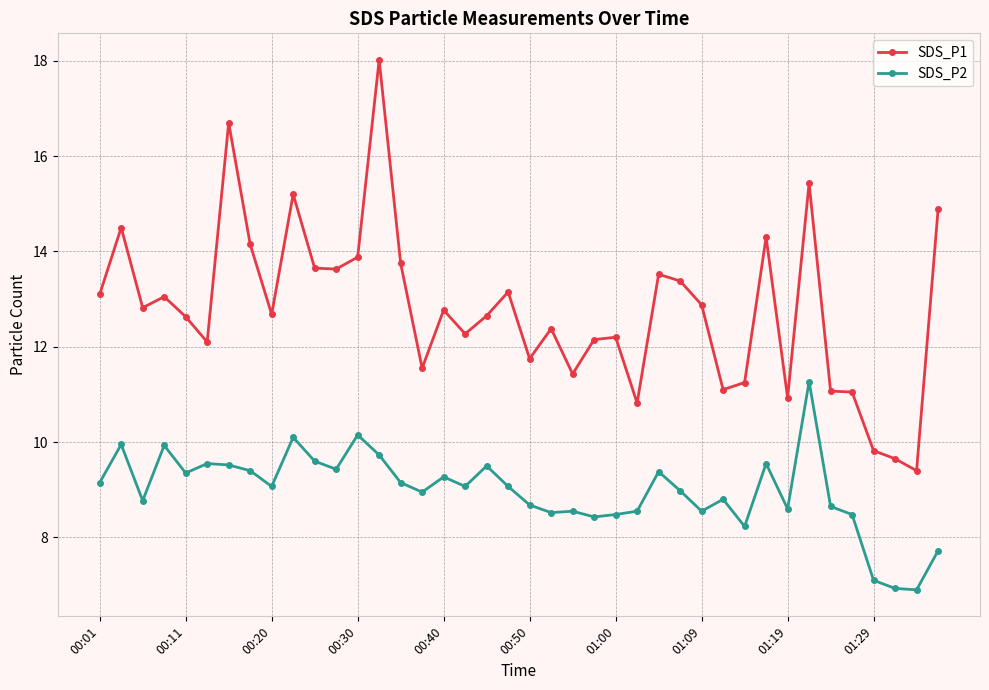

What is the value of the SDS_P1 point at the 15th from the left?

13.8